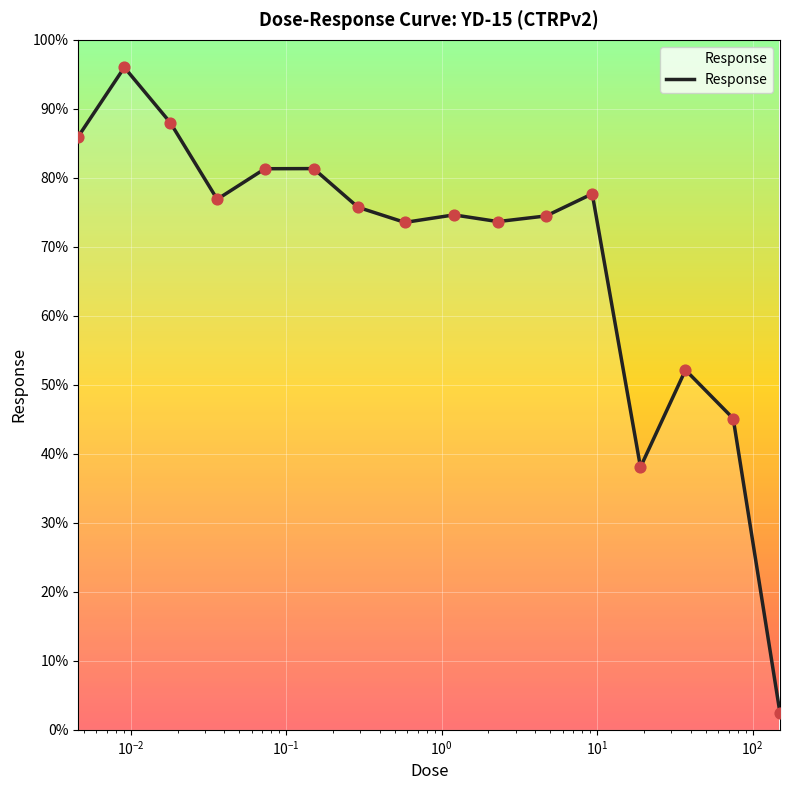

What is the smallest value displayed?

2.4